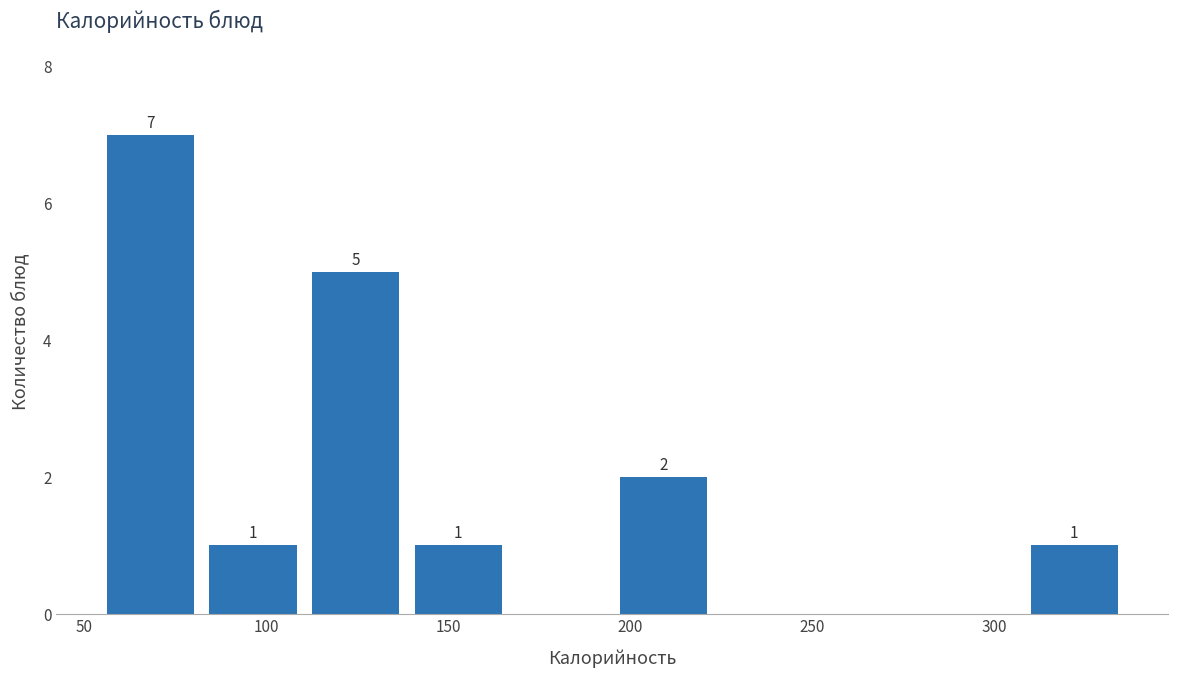

Over which range of the x-axis is the bar tallest?

55 to 80